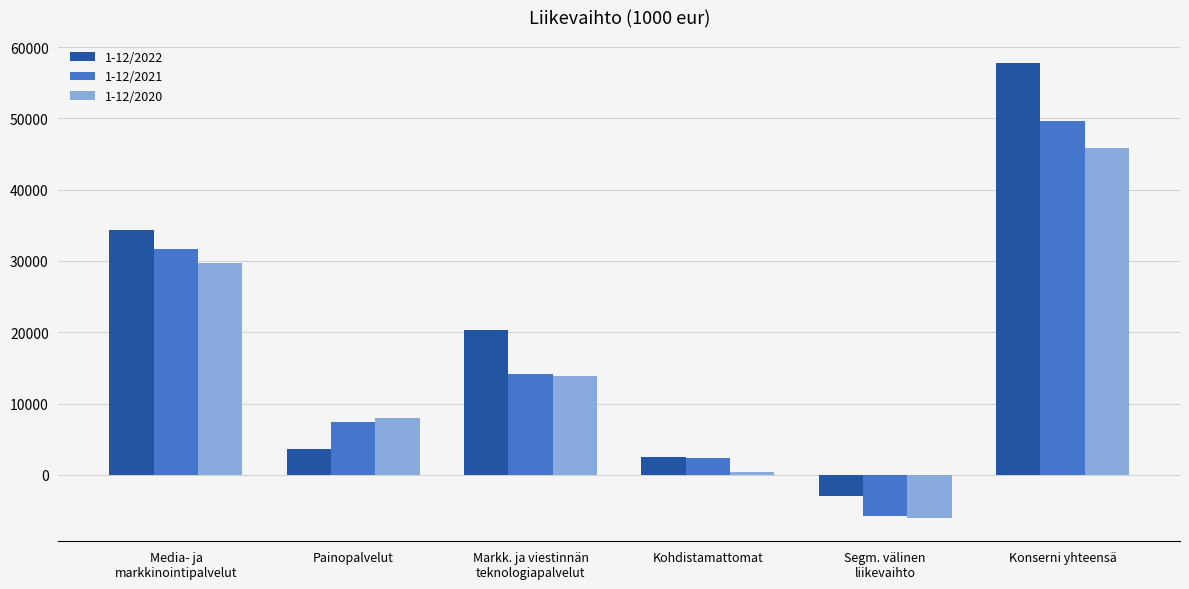

Reading right to left, what are all the values shown in this chart?

1-12/2022: Konserni yhteensä=57814	Segm. välinen
liikevaihto=-2994	Kohdistamattomat=2537	Markk. ja viestinnän
teknologiapalvelut=20328	Painopalvelut=3654	Media- ja
markkinointipalvelut=34289
1-12/2021: Konserni yhteensä=49653	Segm. välinen
liikevaihto=-5803	Kohdistamattomat=2323	Markk. ja viestinnän
teknologiapalvelut=14113	Painopalvelut=7367	Media- ja
markkinointipalvelut=31653
1-12/2020: Konserni yhteensä=45805	Segm. välinen
liikevaihto=-6110	Kohdistamattomat=379	Markk. ja viestinnän
teknologiapalvelut=13910	Painopalvelut=7968	Media- ja
markkinointipalvelut=29659